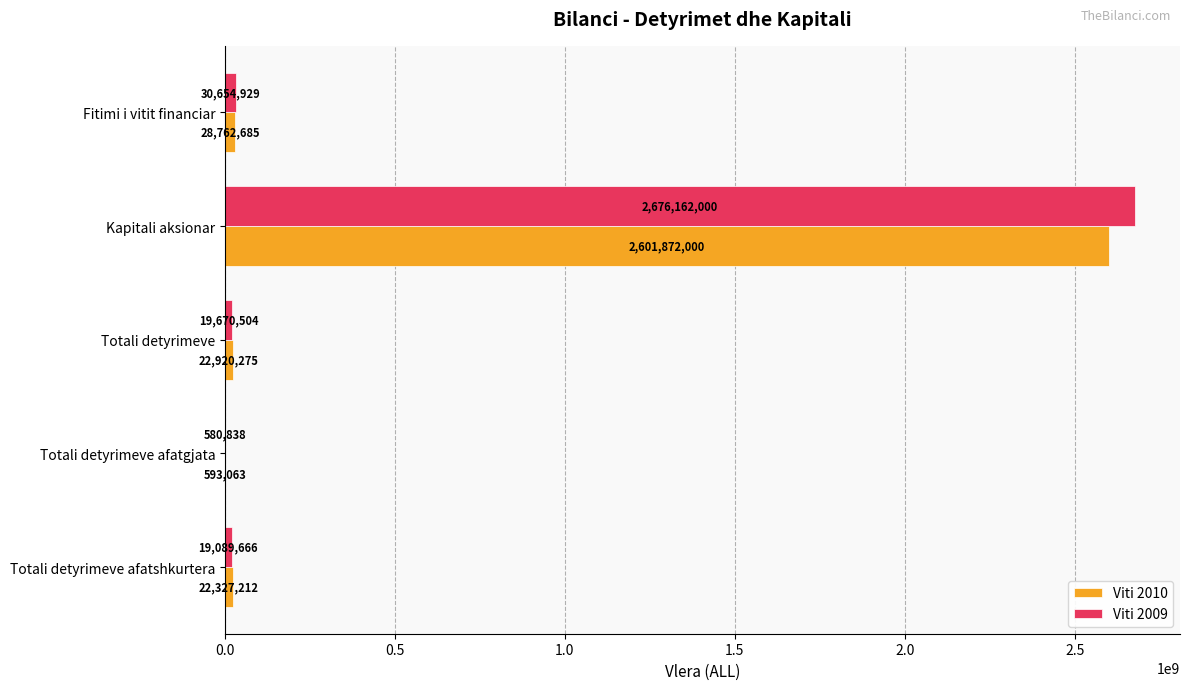

What is the sum of all Viti 2009 values?

2746157937.0